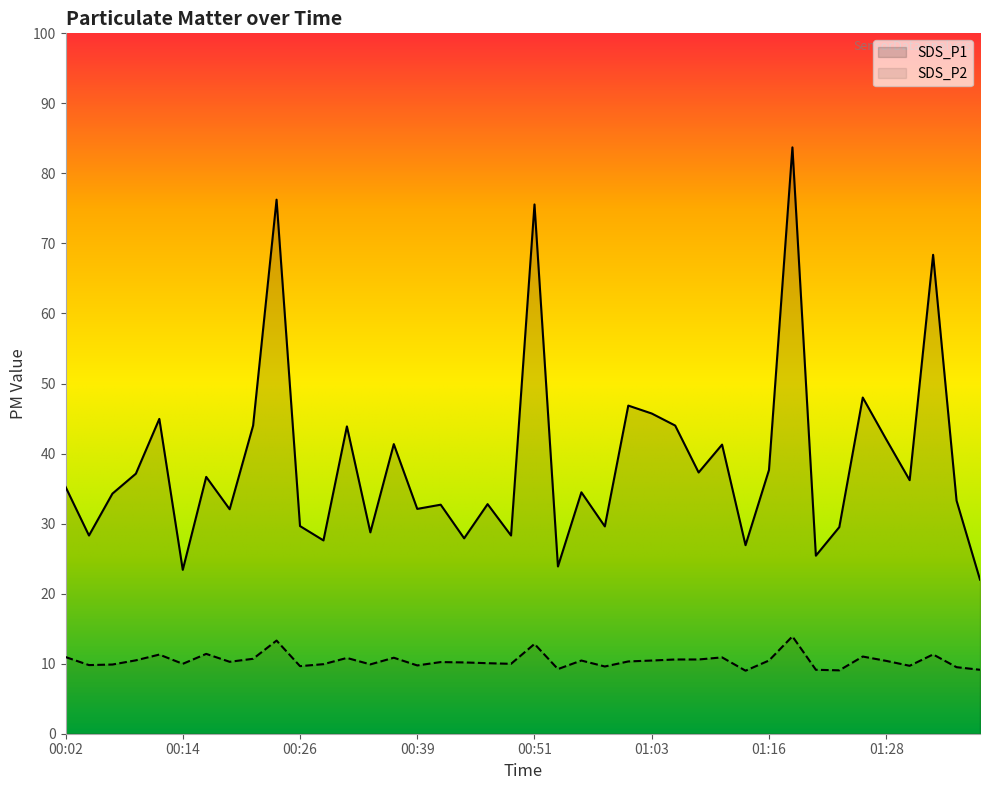

At which category does the chart reach its minimum across all series?

01:13